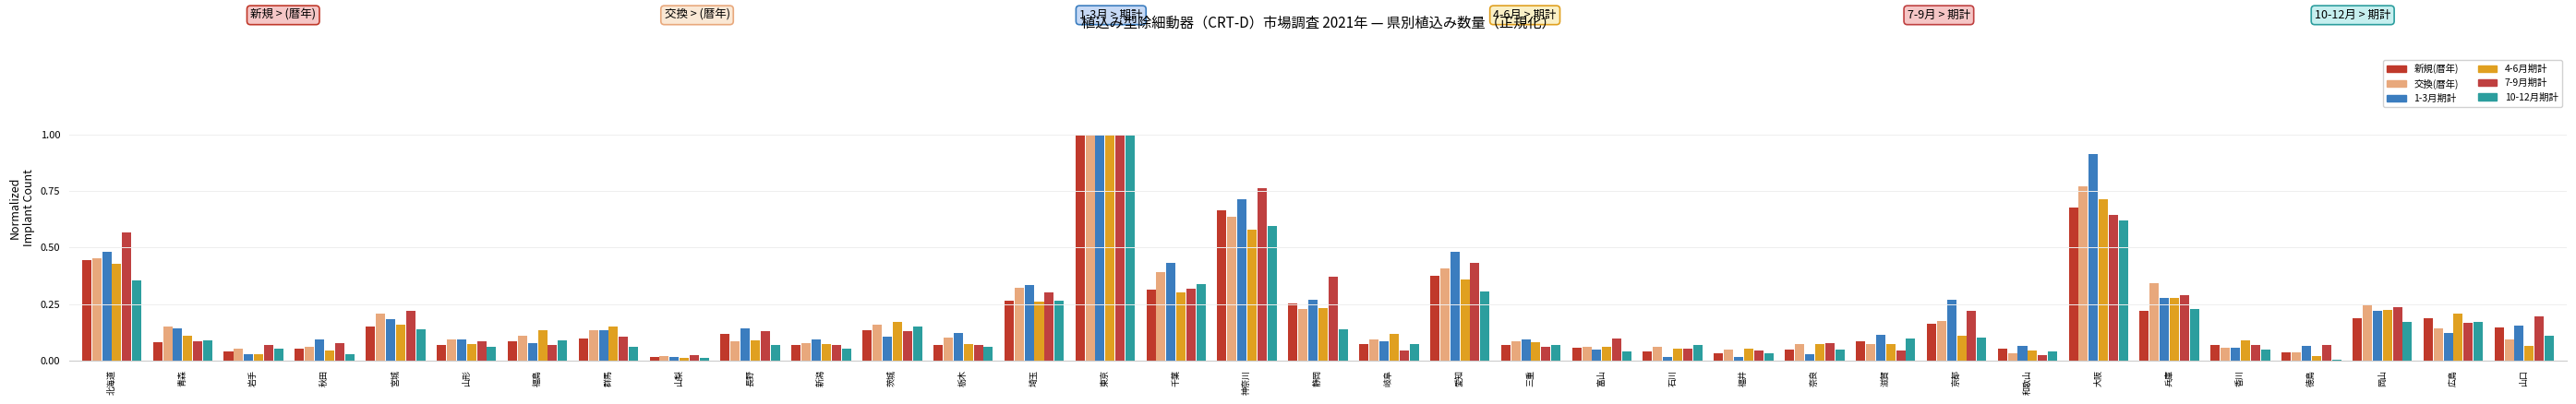

Which series changed the most between 福井 and 京都?

1-3月期計